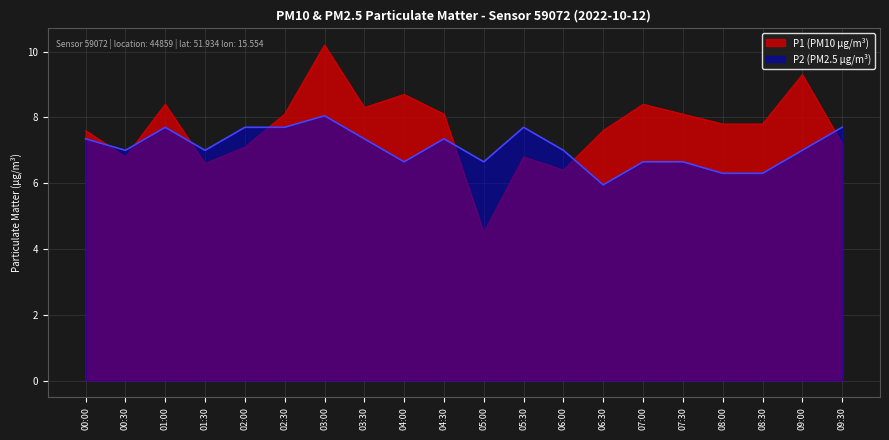

At which category does the chart reach its minimum across all series?

05:00